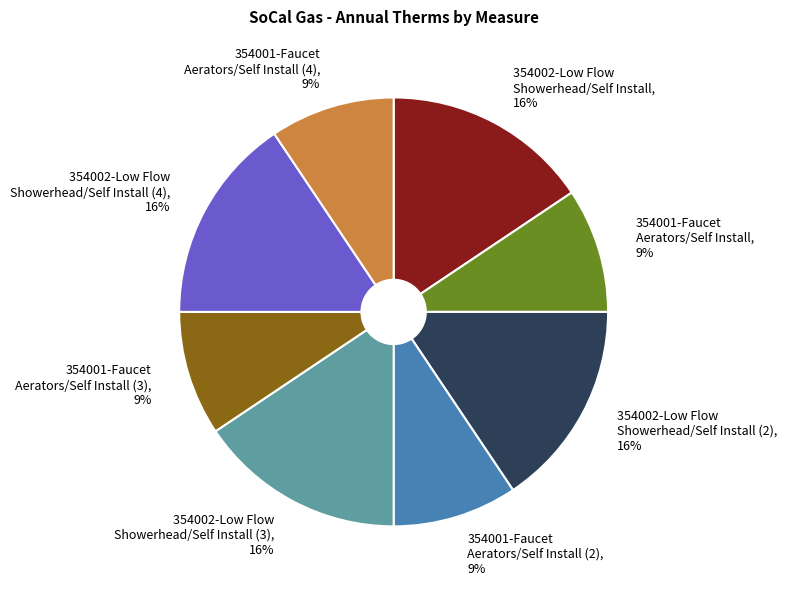

Does any single category account for the majority?

No